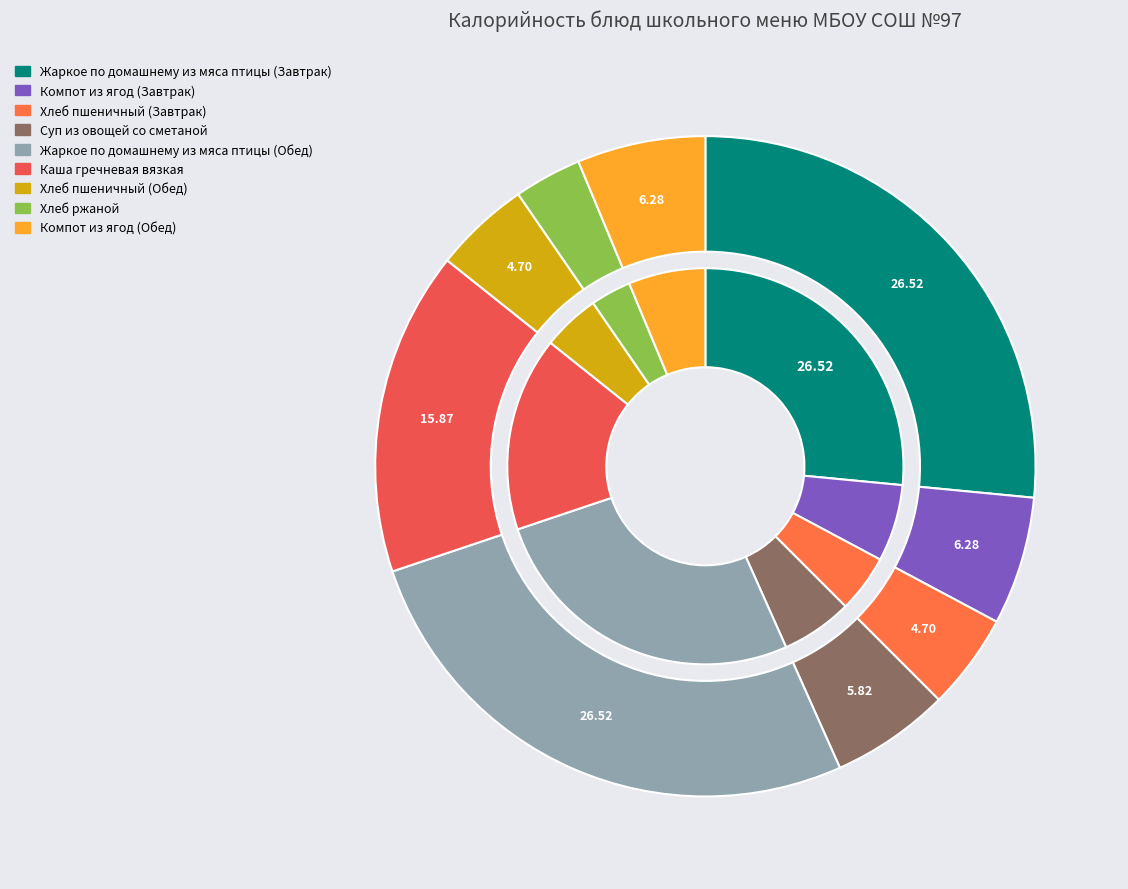

To the nearest percent, what portion does Хлеб пшеничный (Завтрак) represent?

5%